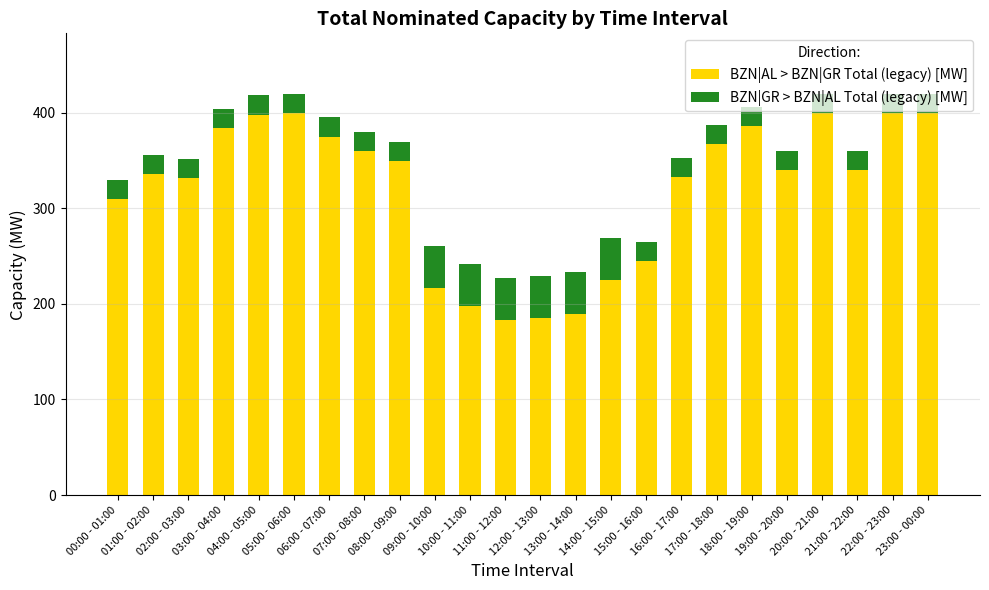

What is the sum of all BZN|AL > BZN|GR Total (legacy) [MW] values?

7652